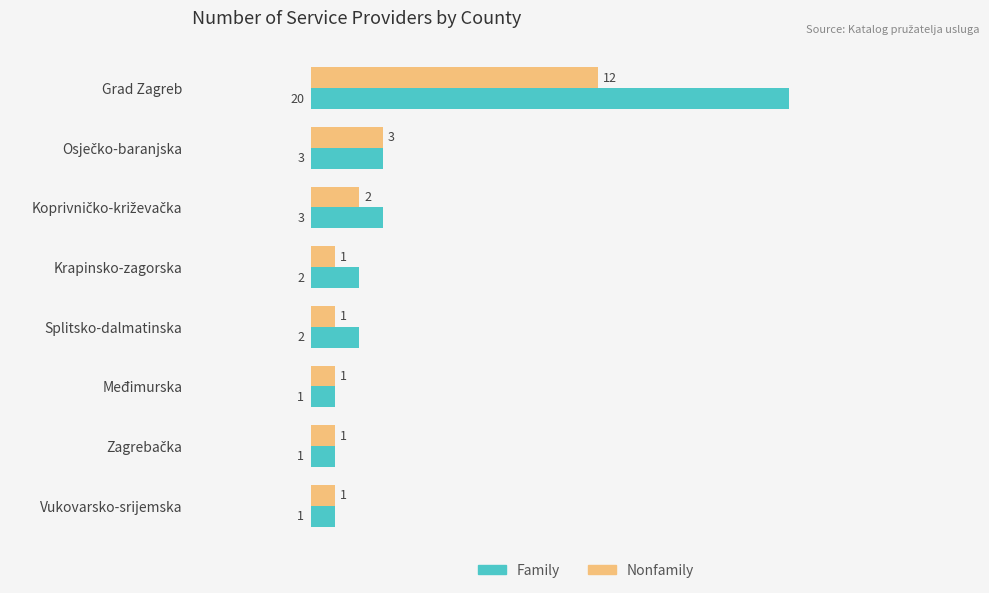

What are all the series names shown in the legend?

Family, Nonfamily